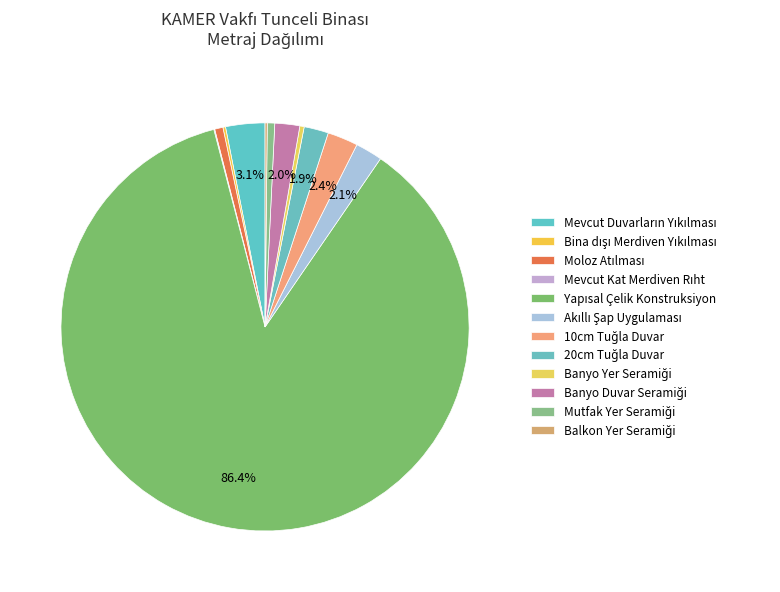

How many segments does this pie chart have?

12